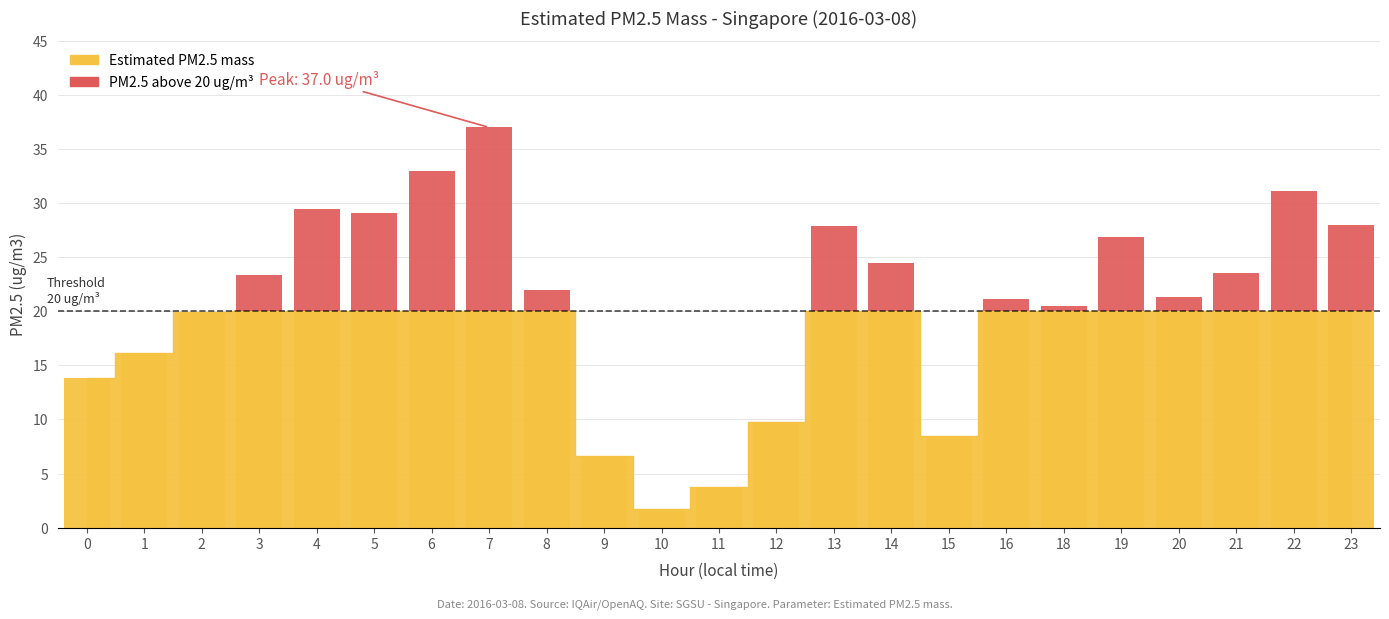

Reading left to right, what are all the values shown in this chart?

0.0	0.0	0.0	3.4	9.5	9.1	13.0	17.0	2.0	0.0	0.0	0.0	0.0	7.9	4.5	0.0	1.1	0.5	6.9	1.3	3.5	11.1	8.0